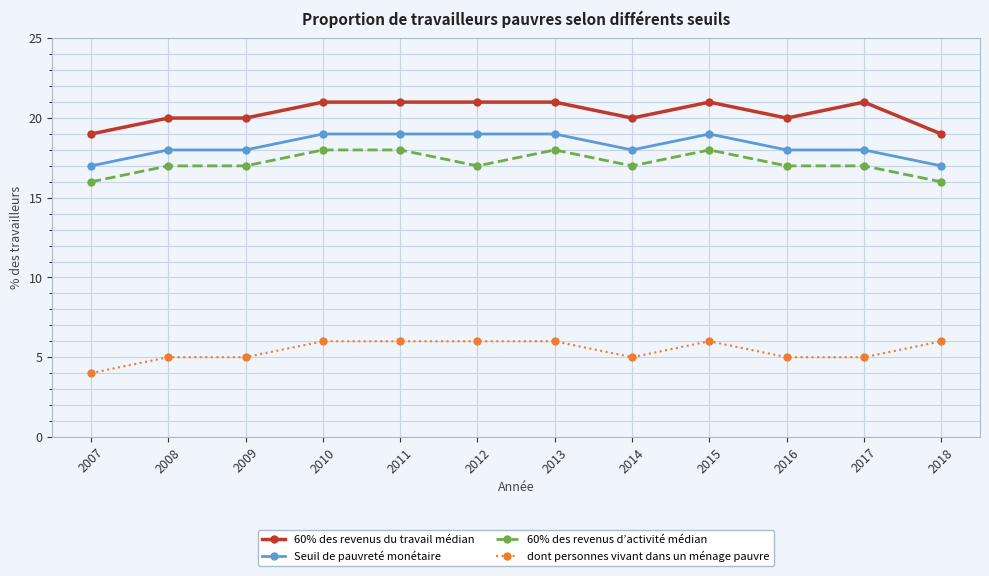

True or false: dont personnes vivant dans un ménage pauvre and 60% des revenus du travail médian cross at least once.

False